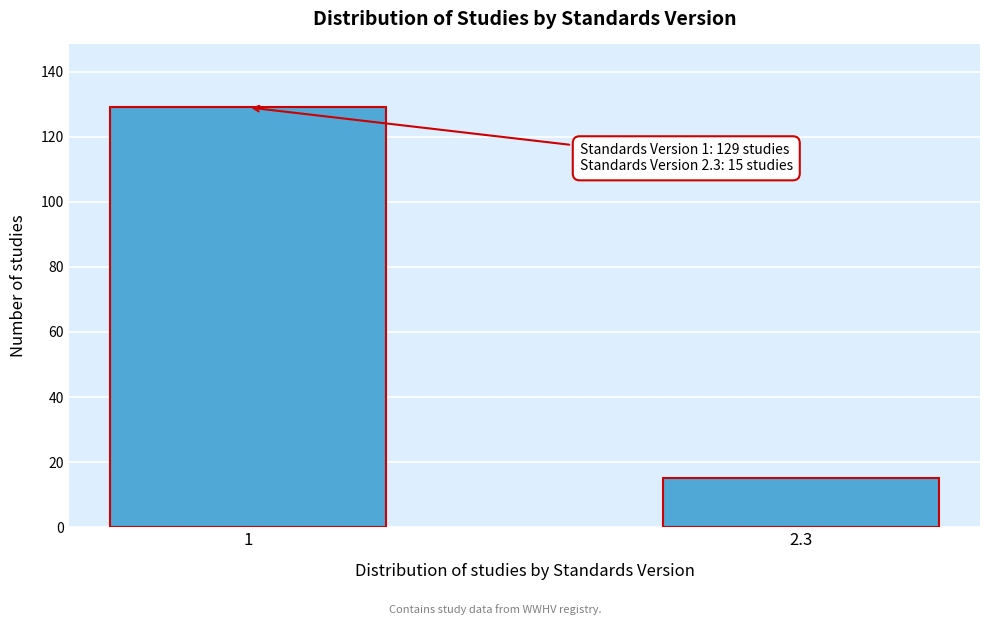

Reading left to right, what are all the values shown in this chart?

1=129	2.3=15